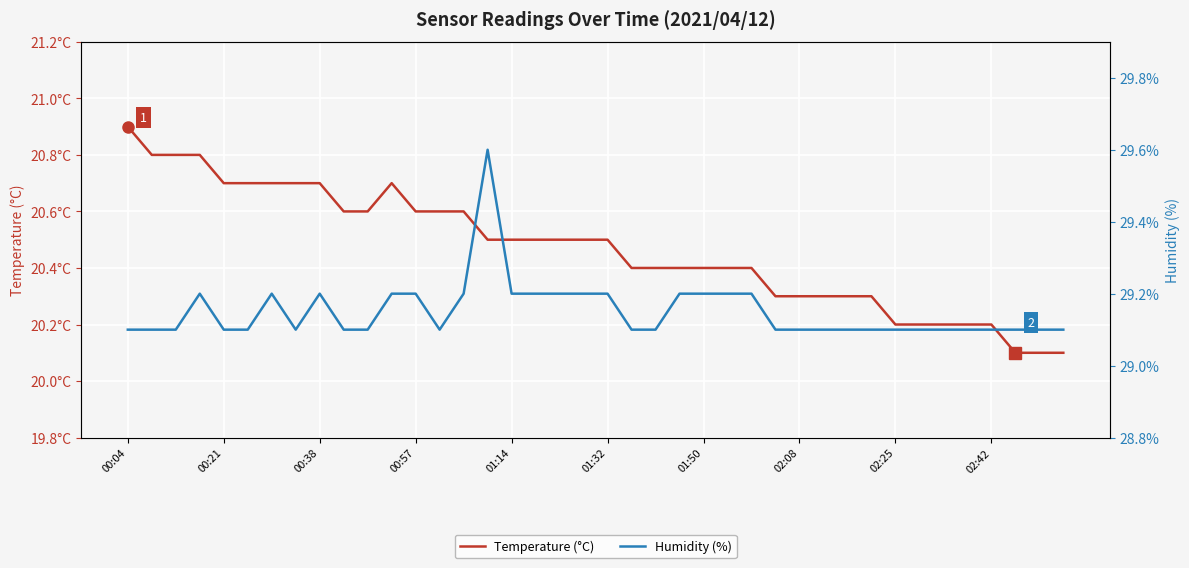

Where is Temperature (°C) nearest to the value 20?

37